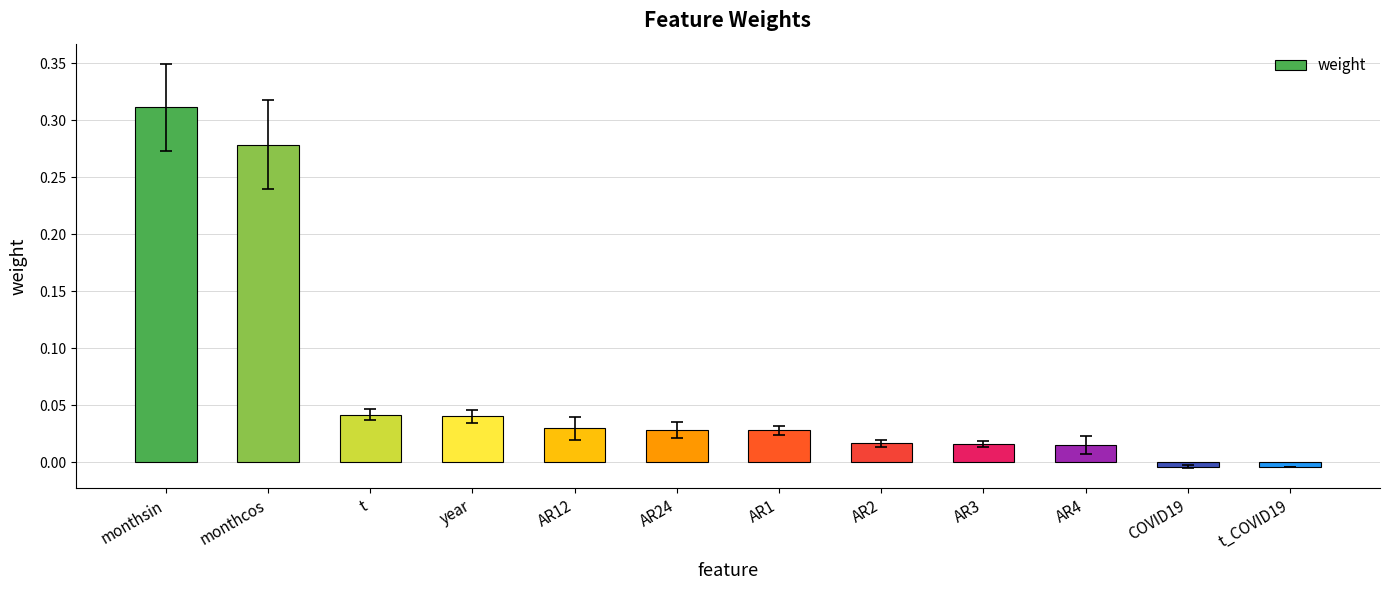

What position from the right is COVID19?

2